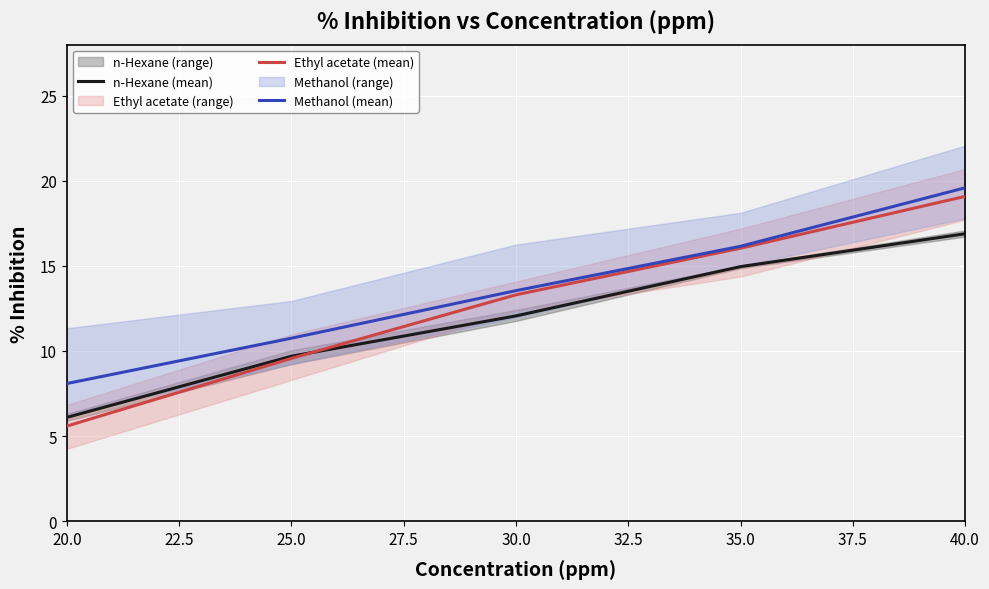

Rank the series by their average value, from lowest to highest.

n-Hexane (mean), Ethyl acetate (mean), Methanol (mean)